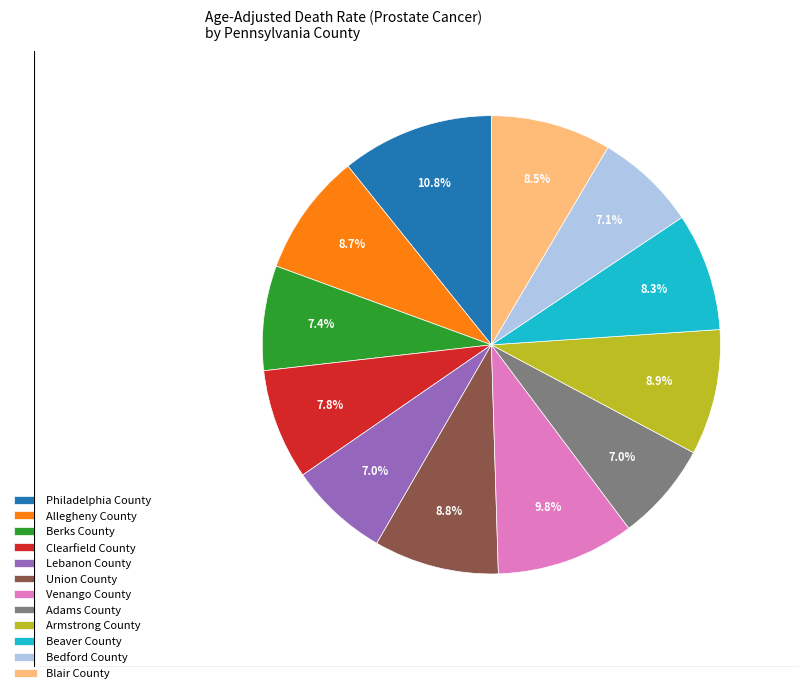

To the nearest percent, what percentage of the pie is Adams County?

7%